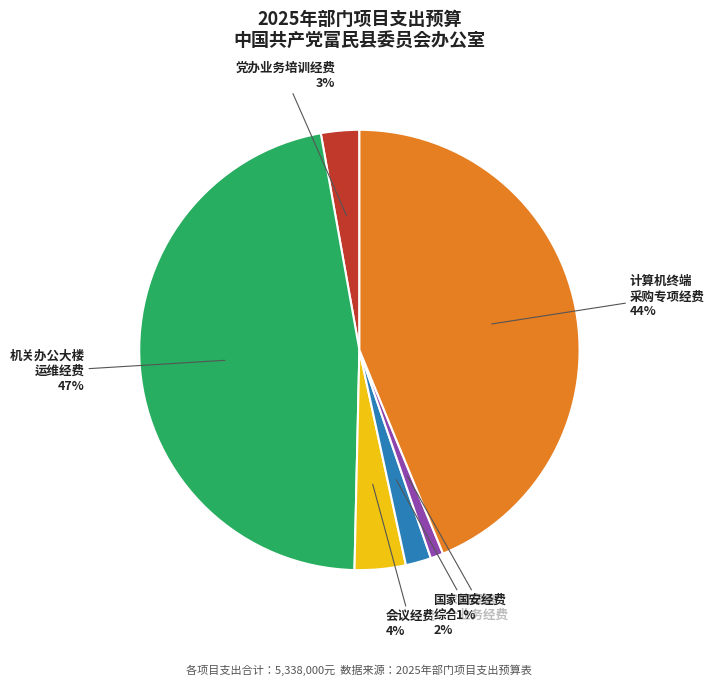

Is there a majority slice in this chart?

No